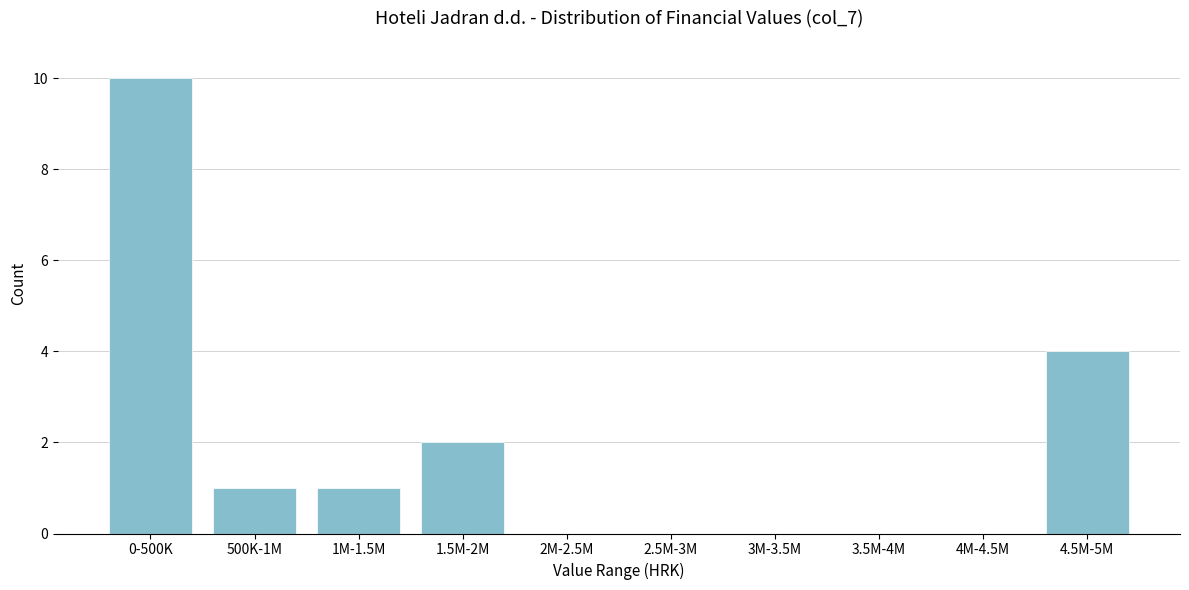

Reading left to right, list all the values displayed in this chart.

0-500K=10	500K-1M=1	1M-1.5M=1	1.5M-2M=2	2M-2.5M=0	2.5M-3M=0	3M-3.5M=0	3.5M-4M=0	4M-4.5M=0	4.5M-5M=4